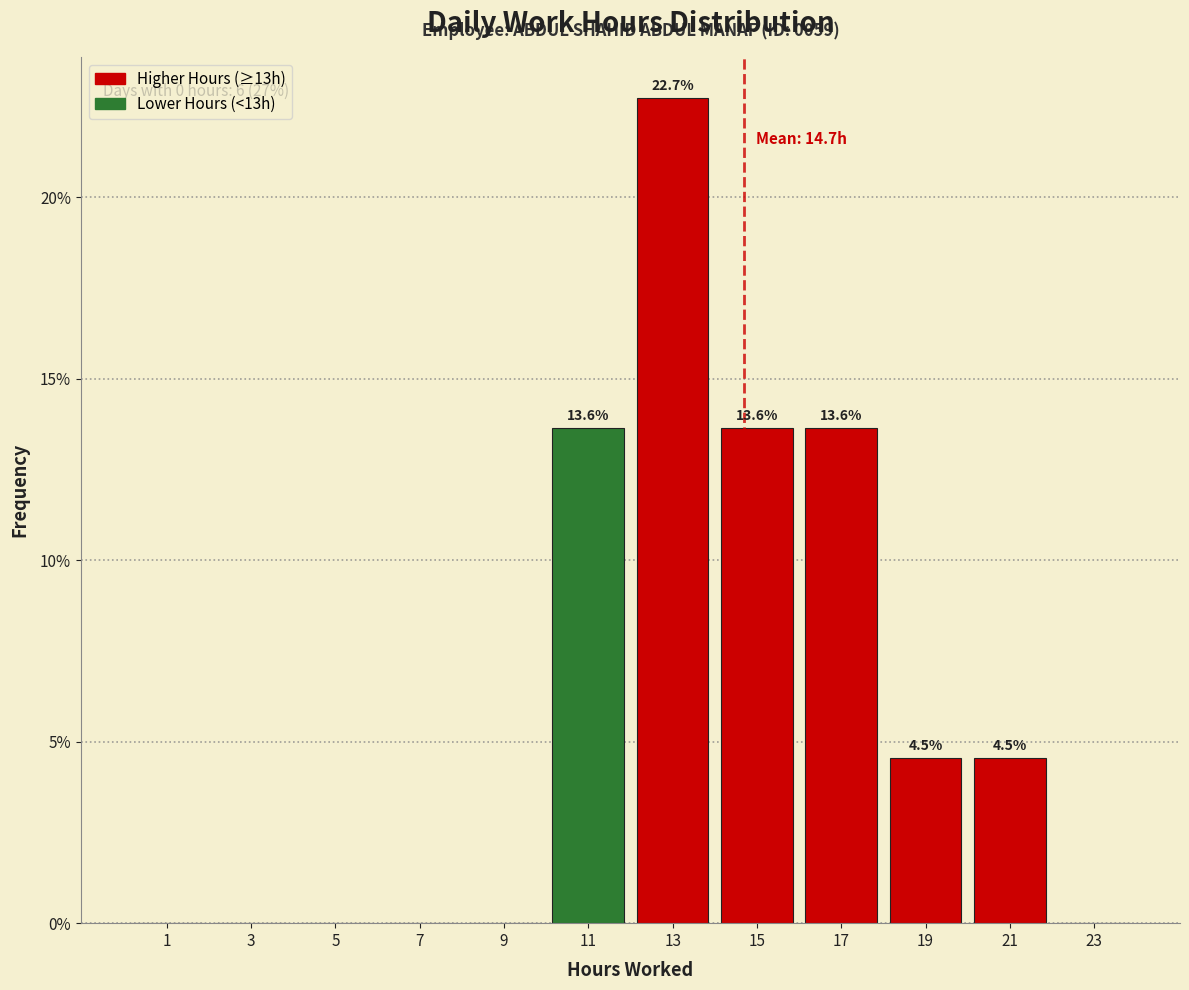

Which range on the x-axis has the tallest bar?

12 to 14